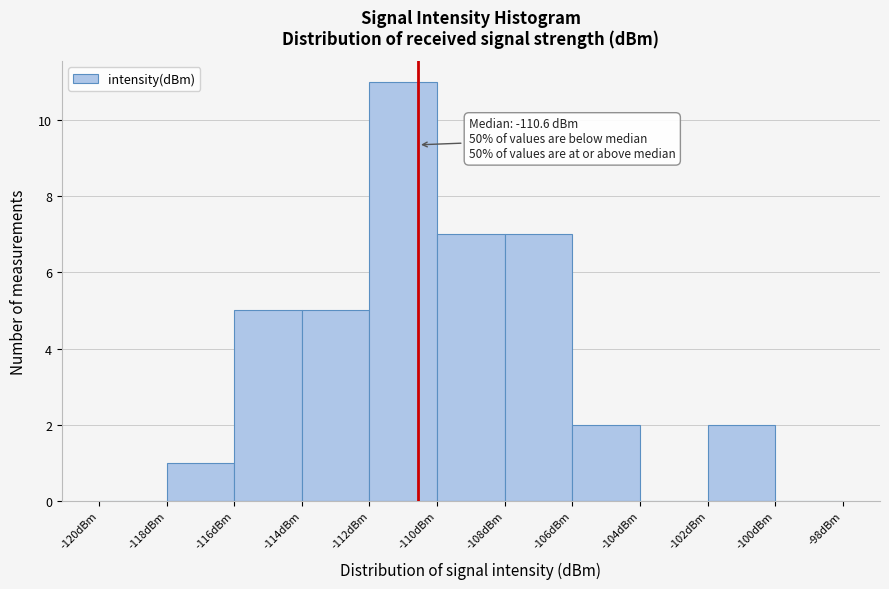

Which range on the x-axis has the tallest bar?

-112 to -110